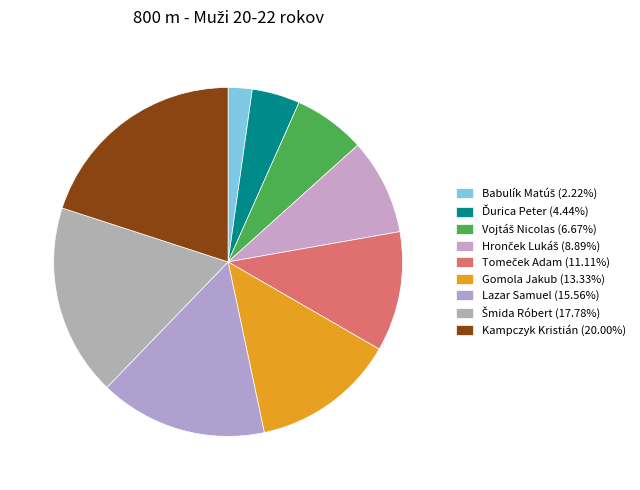

Count the number of slices in the pie.

9